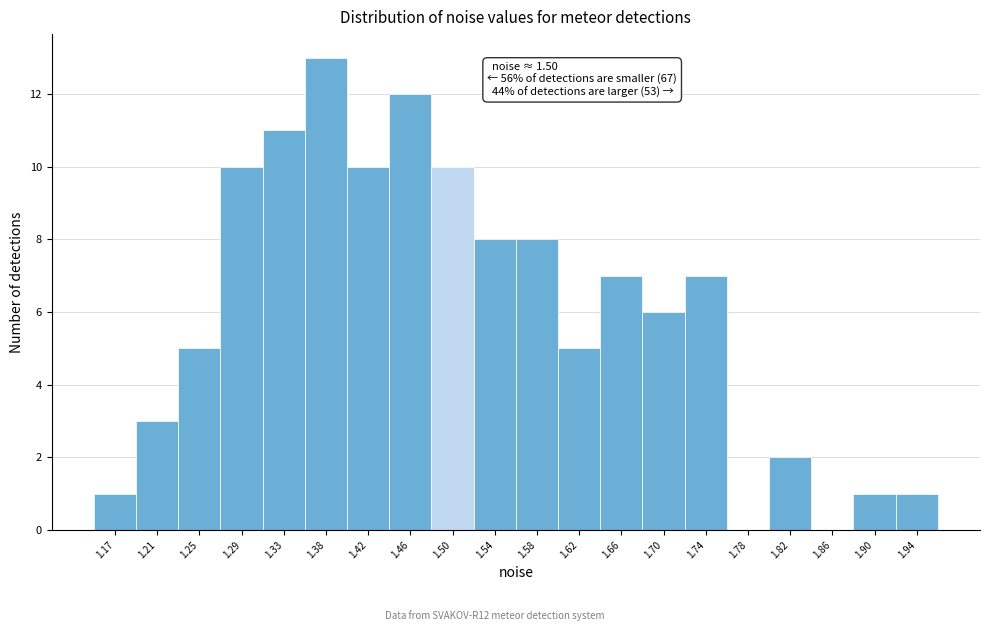

Reading right to left, list all the values displayed in this chart.

1.94=1	1.90=1	1.86=0	1.82=2	1.78=0	1.74=7	1.70=6	1.66=7	1.62=5	1.58=8	1.54=8	1.50=10	1.46=12	1.42=10	1.38=13	1.33=11	1.29=10	1.25=5	1.21=3	1.17=1